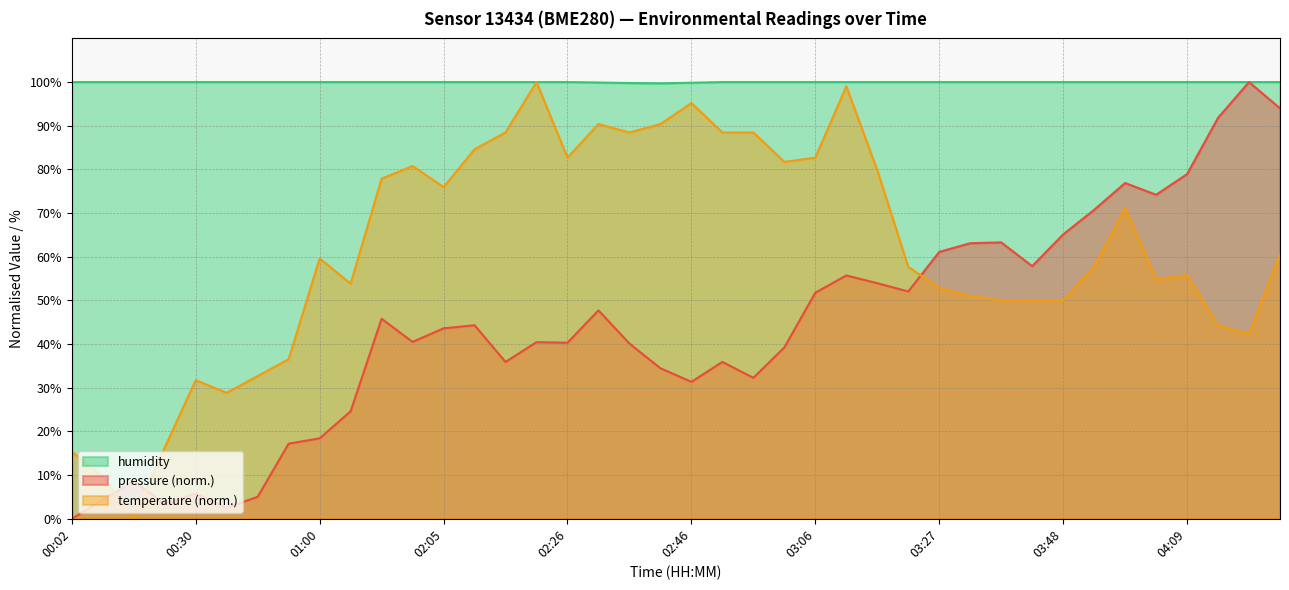

How many distinct data groups are displayed?

3